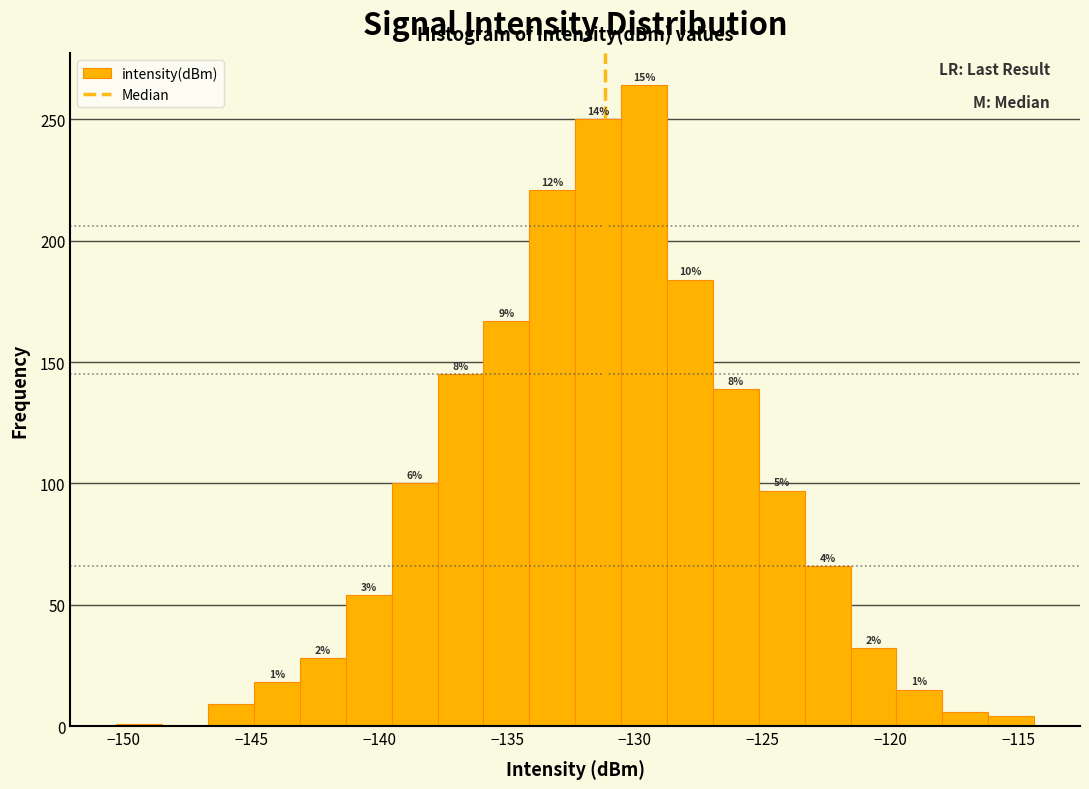

Read against the x-axis, roughly where is the centre of the tallest bar?

-129.5